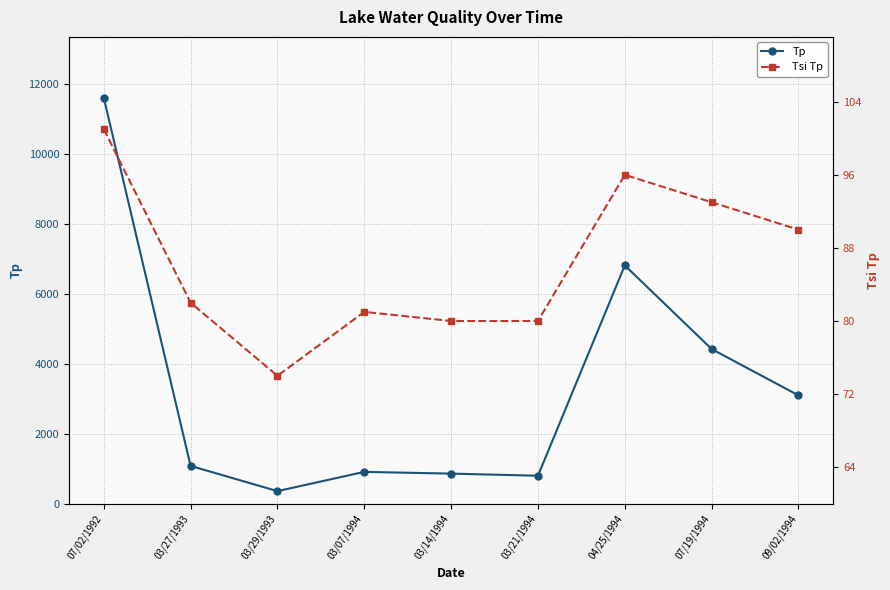

Is it true that Tsi Tp equals 133 at 03/07/1994?

False